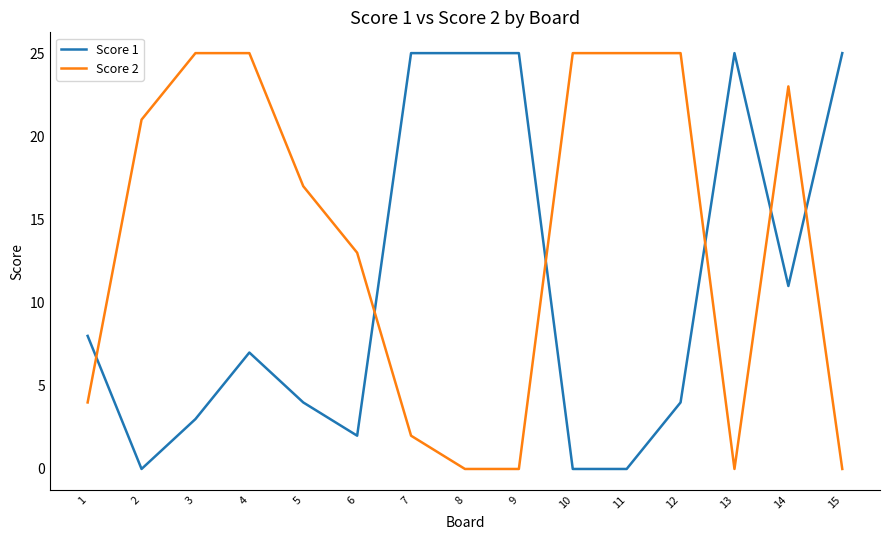

True or false: Score 2 and Score 1 intersect in this chart.

True